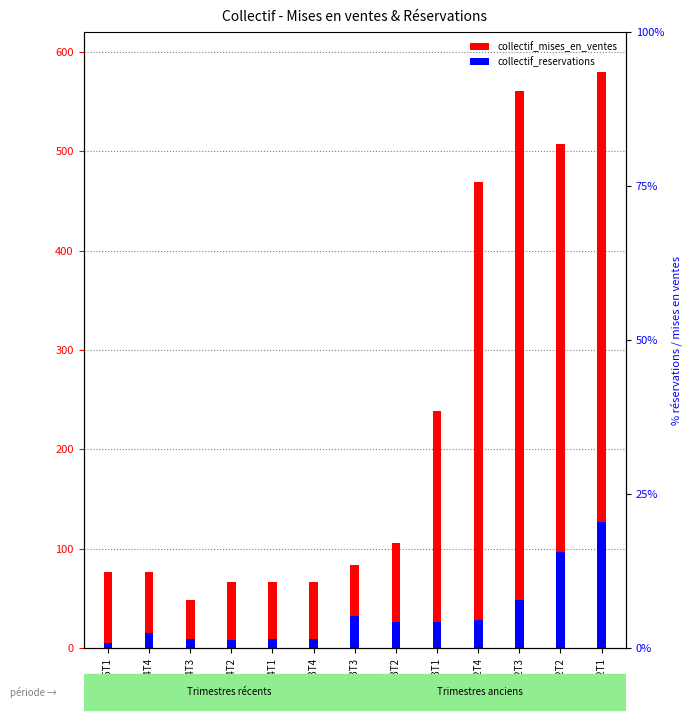

Which category has the highest value across all series?

2022T1